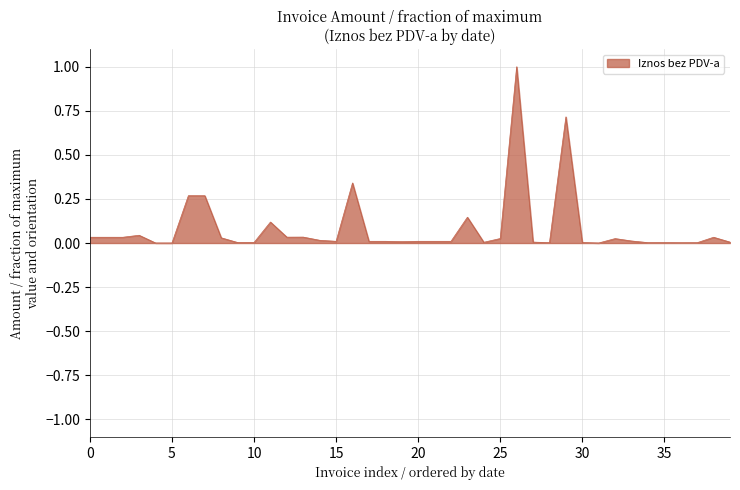

Does the chart have visible grid lines?

Yes